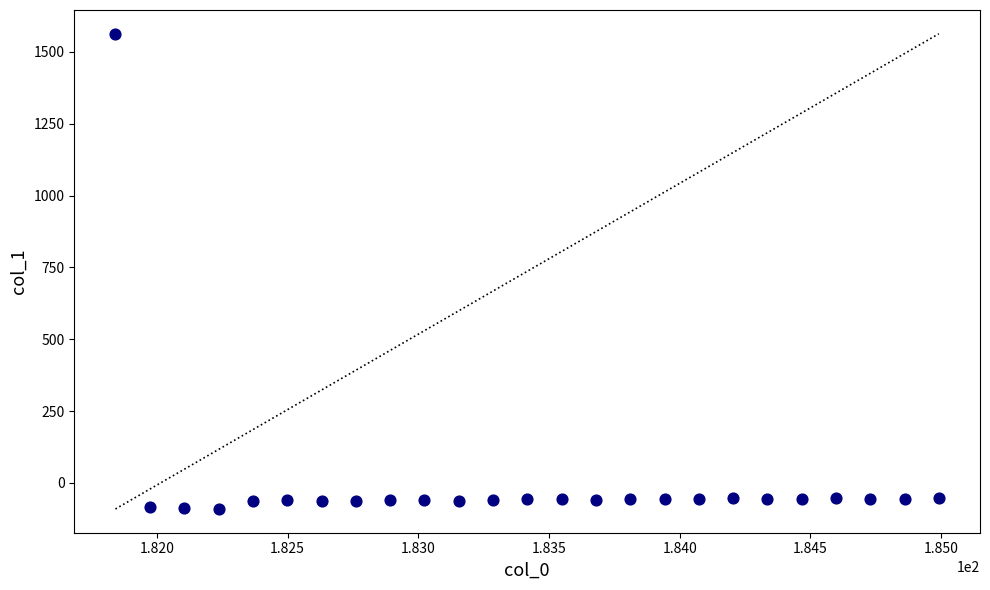

What is the range of Y values (max minus min)?

1653.3